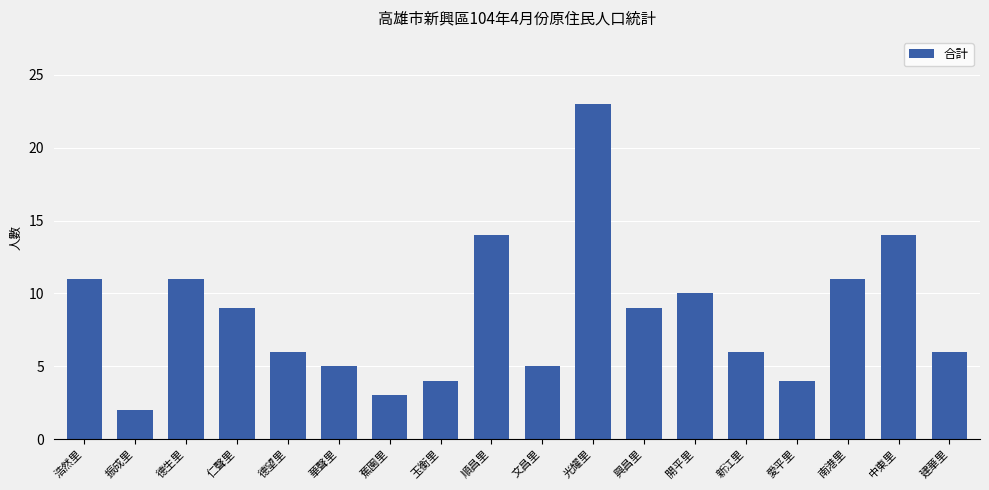

What is the change in value from 順昌里 to 興昌里?

-5